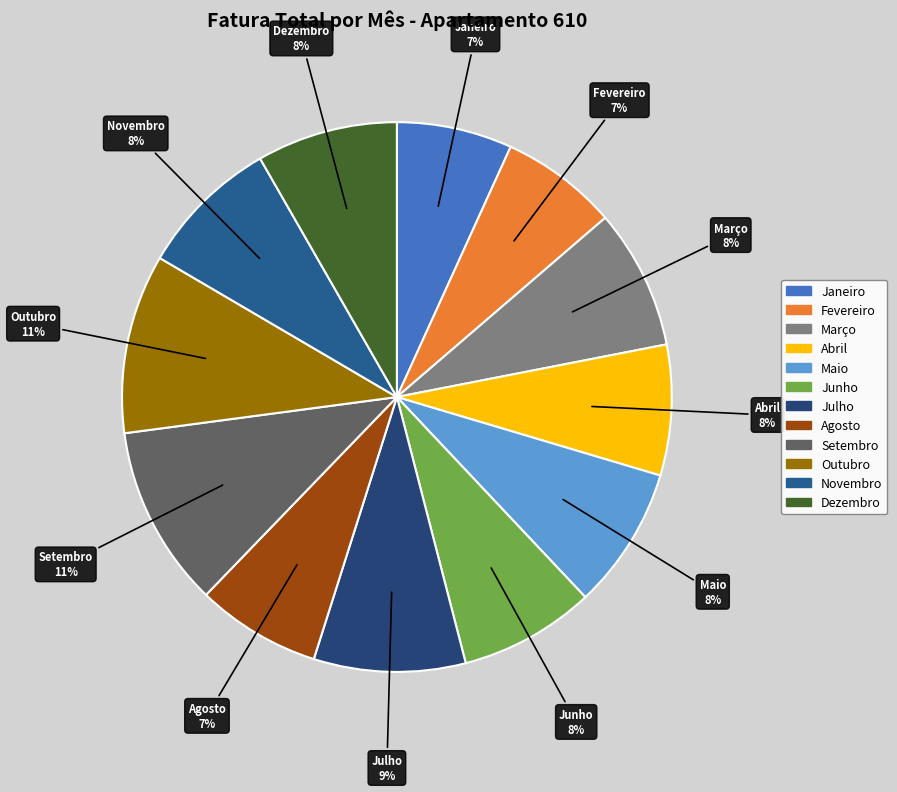

Does Dezembro represent more than half of the total?

No